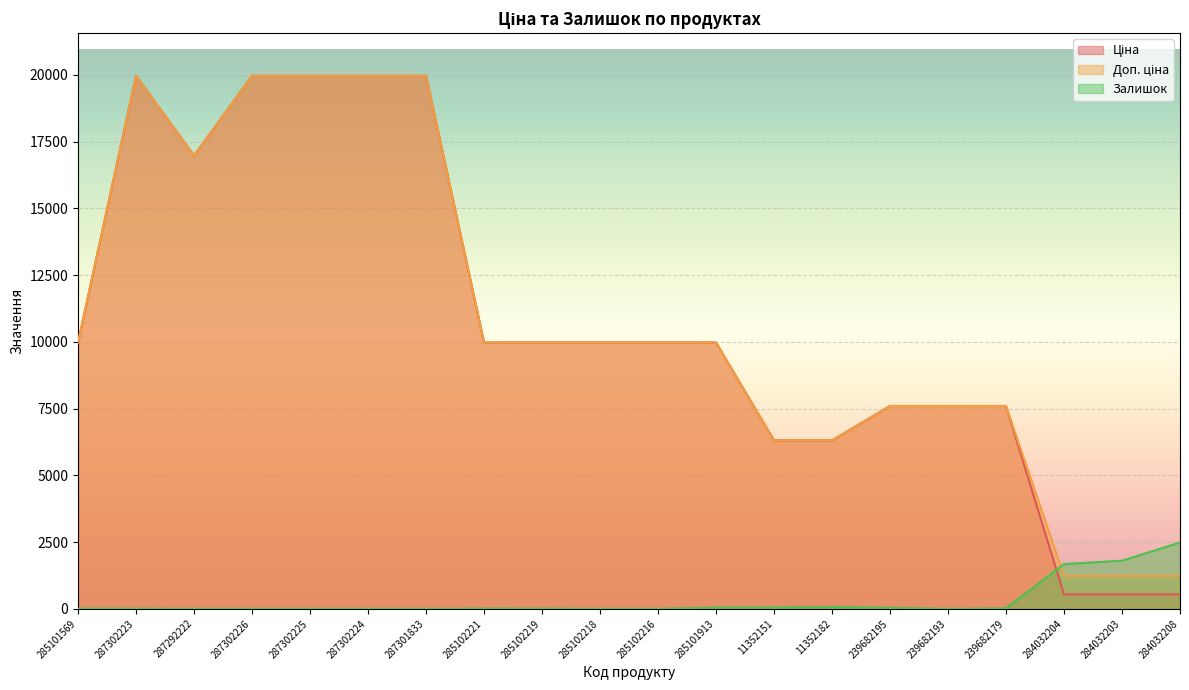

At how many categories does at least one series exceed 15411?

6